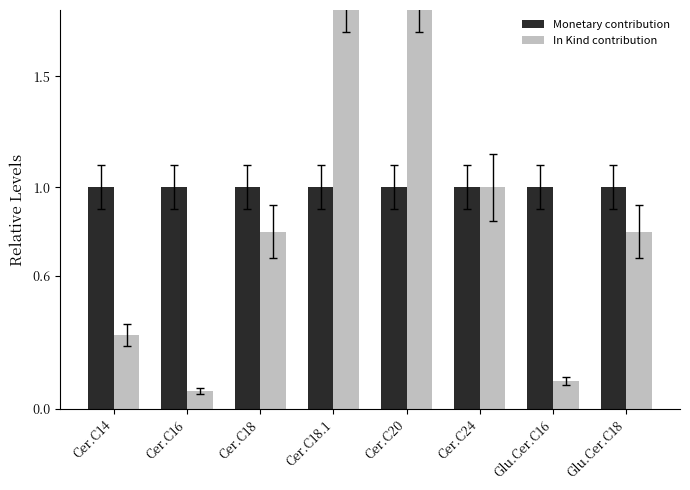

How many groups of bars are there?

8